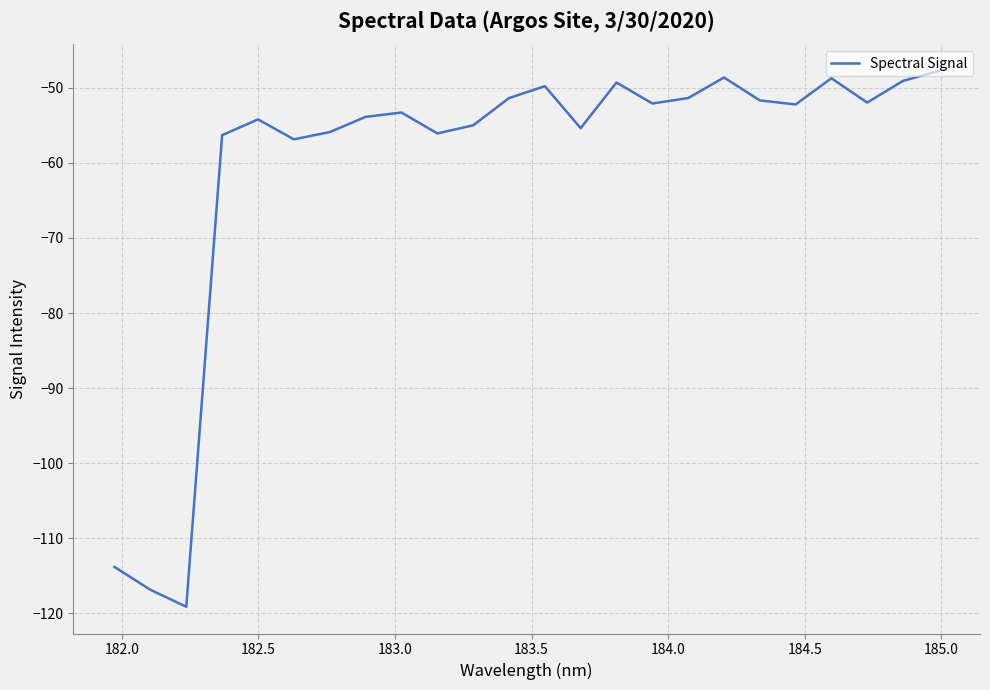

What is the maximum value shown in the chart?

-47.7